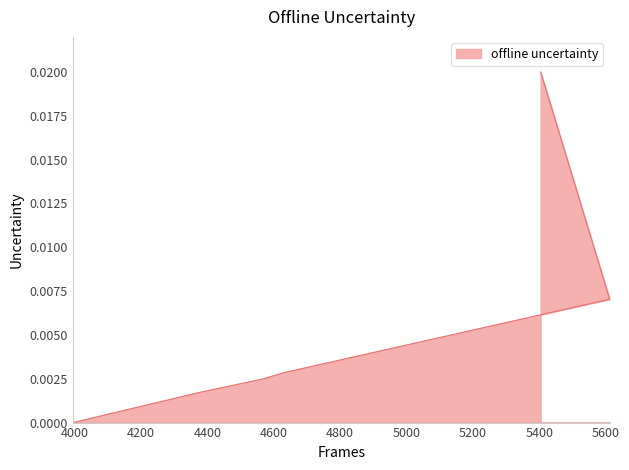

Rank the categories by value from highest to lowest.

5404, 5612, 4631, 4567, 4374, 3995